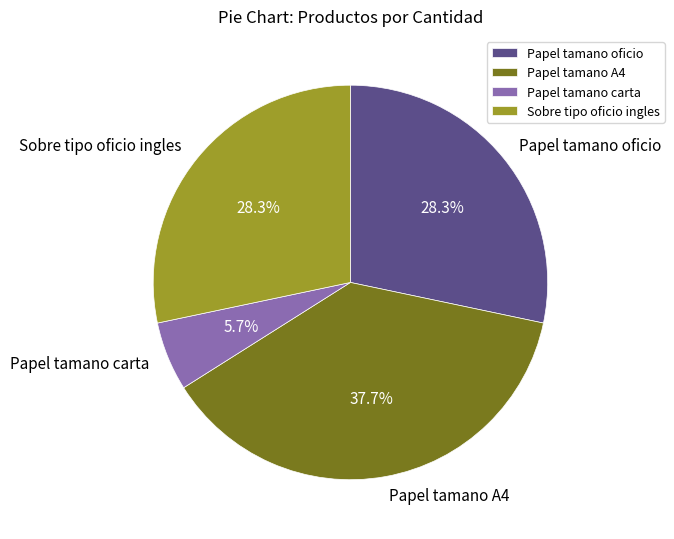

Is Papel tamano A4 the majority of the pie?

No